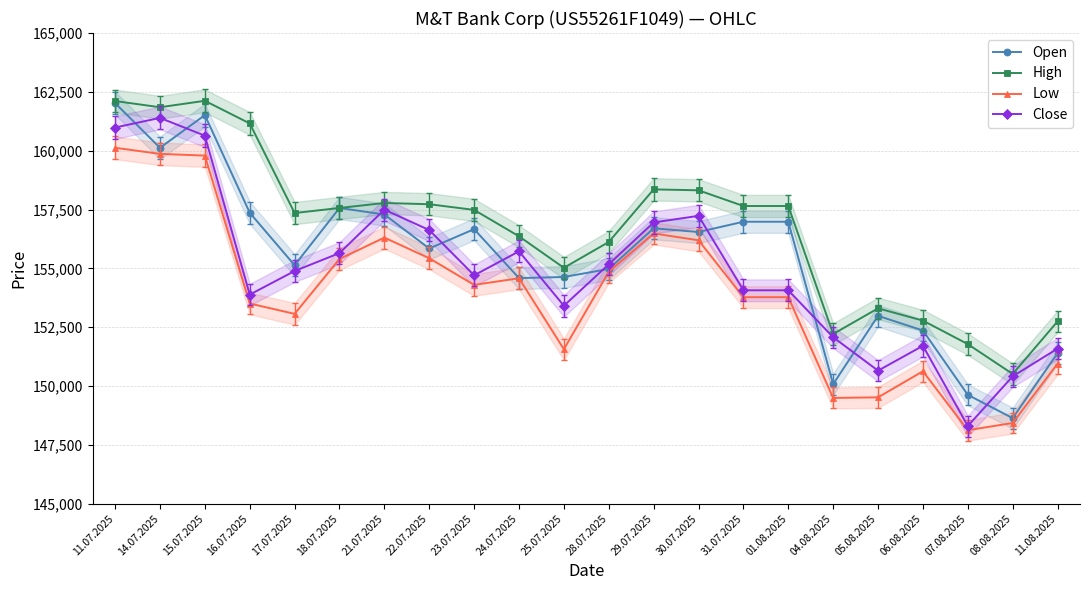

Reading left to right, list all the values displayed in this chart.

Open: 11.07.2025=162024	14.07.2025=160122	15.07.2025=161512	16.07.2025=157363	17.07.2025=155133	18.07.2025=157566	21.07.2025=157288	22.07.2025=155844	23.07.2025=156666	24.07.2025=154586	25.07.2025=154633	28.07.2025=154974	29.07.2025=156703	30.07.2025=156545	31.07.2025=156981	01.08.2025=156981	04.08.2025=150080	05.08.2025=152983	06.08.2025=152359	07.08.2025=149626	08.08.2025=148635	11.08.2025=151401
High: 11.07.2025=162110	14.07.2025=161846	15.07.2025=162120	16.07.2025=161158	17.07.2025=157351	18.07.2025=157566	21.07.2025=157778	22.07.2025=157725	23.07.2025=157484	24.07.2025=156362	25.07.2025=155024	28.07.2025=156121	29.07.2025=158356	30.07.2025=158317	31.07.2025=157649	01.08.2025=157649	04.08.2025=152211	05.08.2025=153301	06.08.2025=152781	07.08.2025=151781	08.08.2025=150513	11.08.2025=152746
Low: 11.07.2025=160123	14.07.2025=159865	15.07.2025=159791	16.07.2025=153506	17.07.2025=153067	18.07.2025=155398	21.07.2025=156307	22.07.2025=155430	23.07.2025=154297	24.07.2025=154580	25.07.2025=151564	28.07.2025=154854	29.07.2025=156484	30.07.2025=156193	31.07.2025=153775	01.08.2025=153775	04.08.2025=149494	05.08.2025=149519	06.08.2025=150627	07.08.2025=148123	08.08.2025=148430	11.08.2025=150951
Close: 11.07.2025=160985	14.07.2025=161394	15.07.2025=160637	16.07.2025=153884	17.07.2025=154888	18.07.2025=155649	21.07.2025=157495	22.07.2025=156627	23.07.2025=154705	24.07.2025=155723	25.07.2025=153411	28.07.2025=155172	29.07.2025=156951	30.07.2025=157231	31.07.2025=154068	01.08.2025=154068	04.08.2025=152073	05.08.2025=150653	06.08.2025=151710	07.08.2025=148300	08.08.2025=150413	11.08.2025=151589